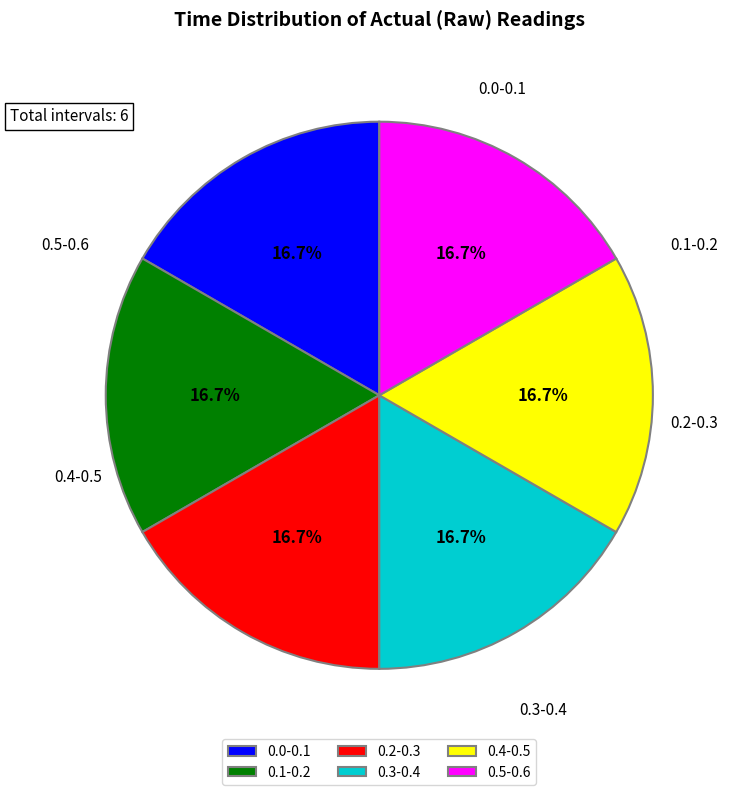

What is the total percentage of 0.5-0.6 and 0.1-0.2?

33.3%